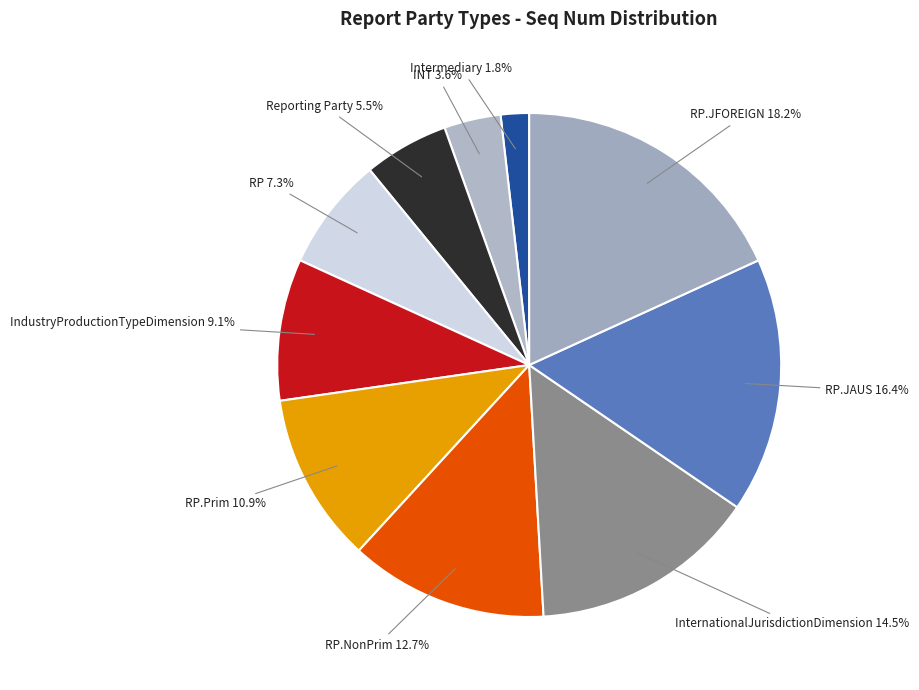

Does RP represent more than half of the total?

No